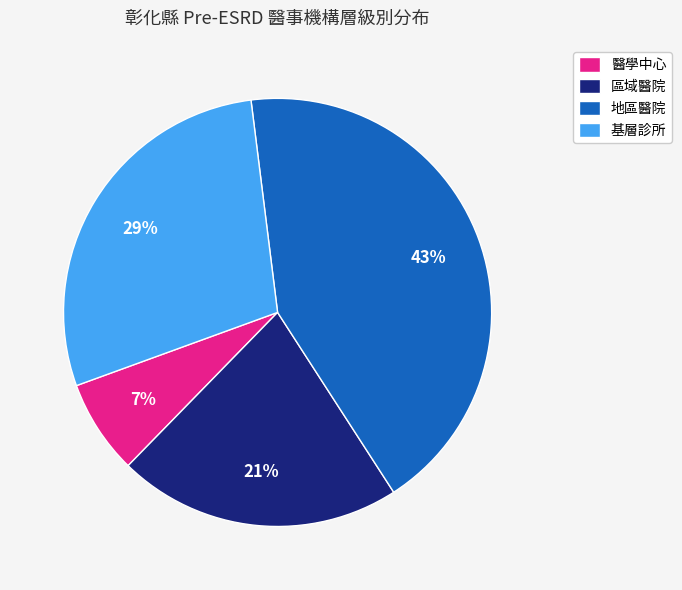

Count the number of slices in the pie.

4